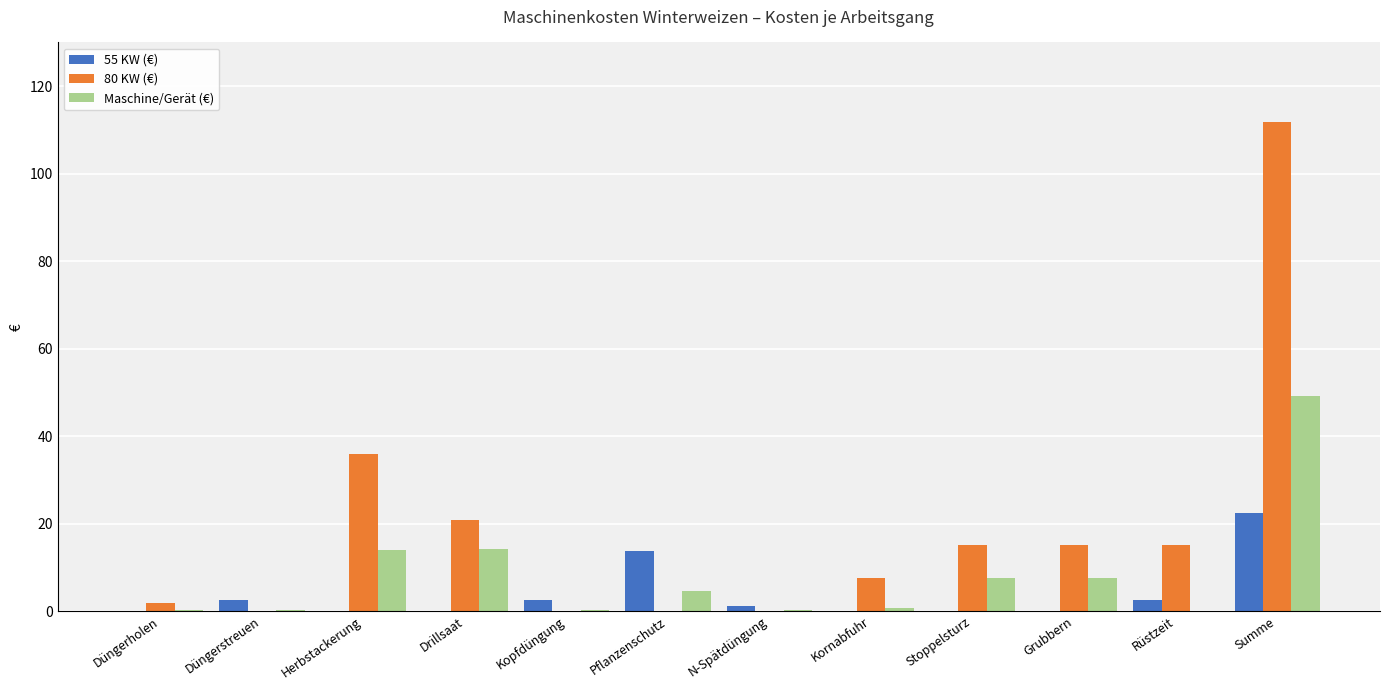

Between Drillsaat and Kornabfuhr, which series saw the biggest shift?

Maschine/Gerät (€)